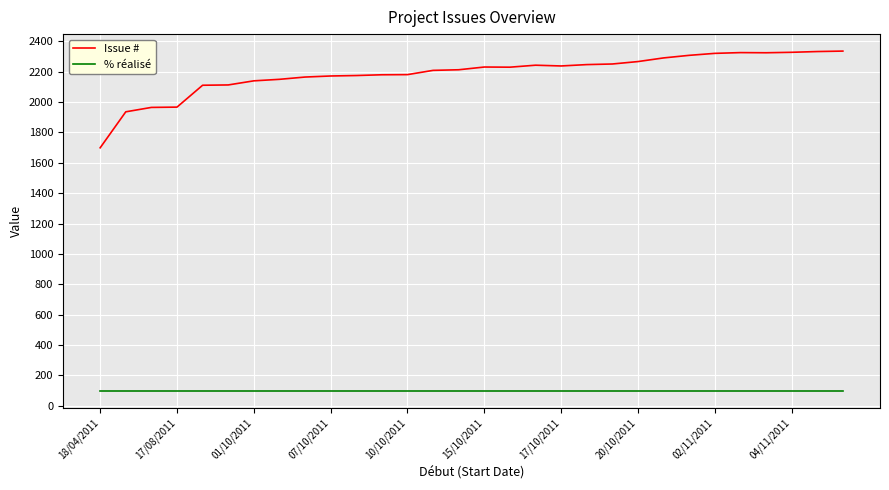

Rank the series by their average value, from lowest to highest.

% réalisé, Issue #